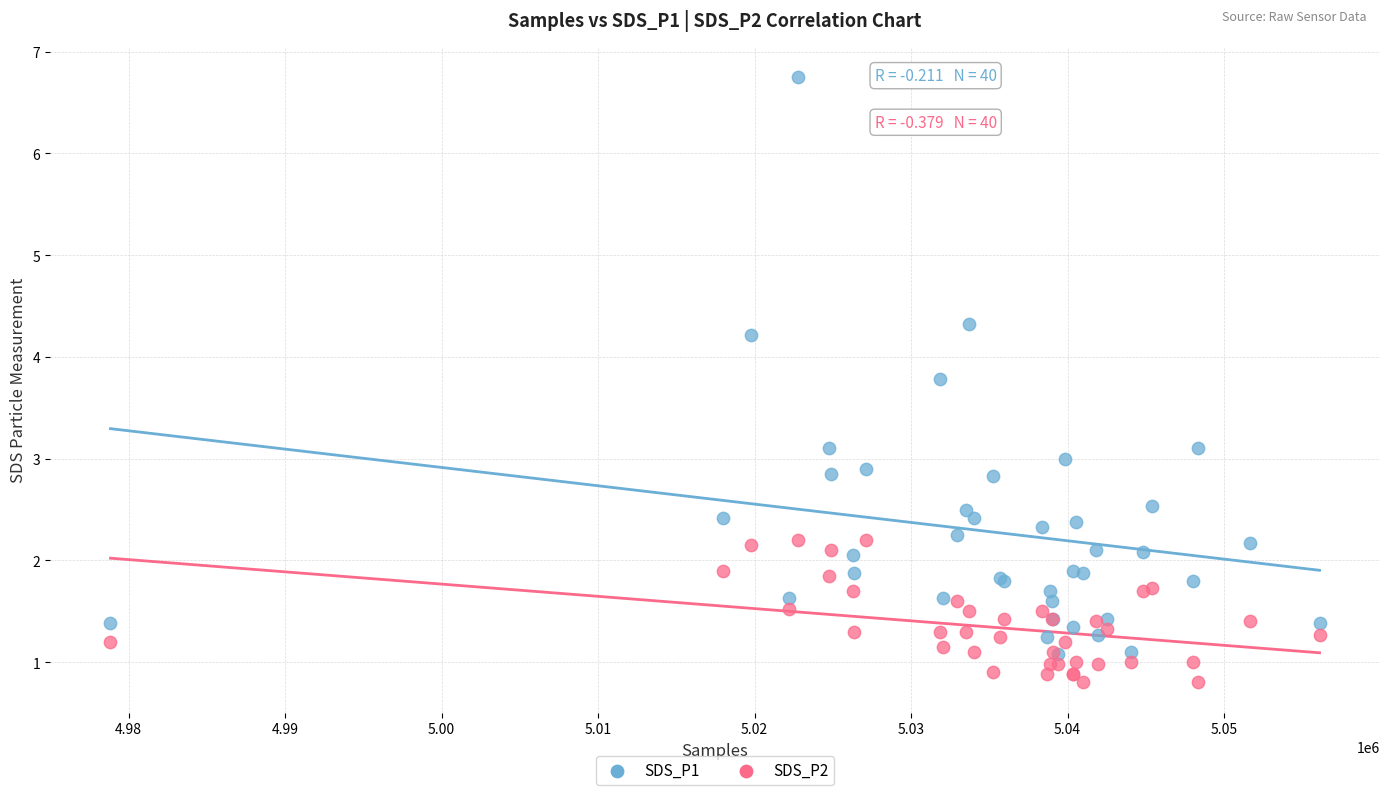

Which series contains the lowest Y value?

SDS_P2